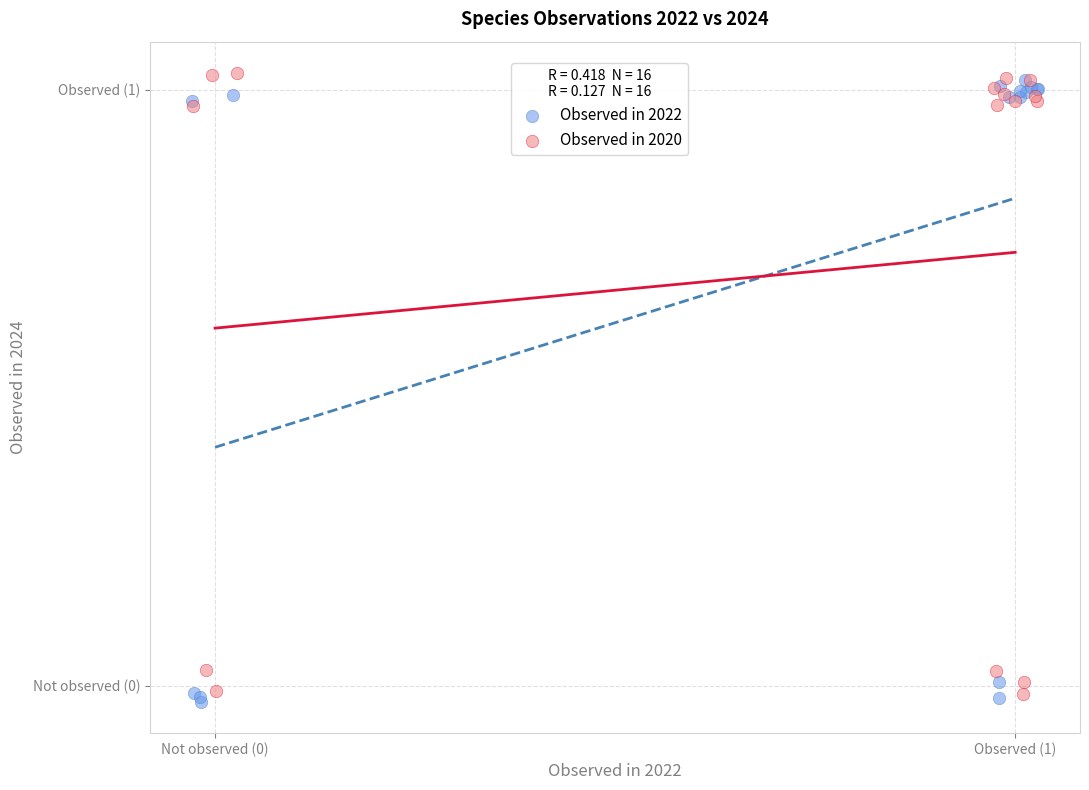

Which series reaches the maximum Y coordinate?

Observed in 2020